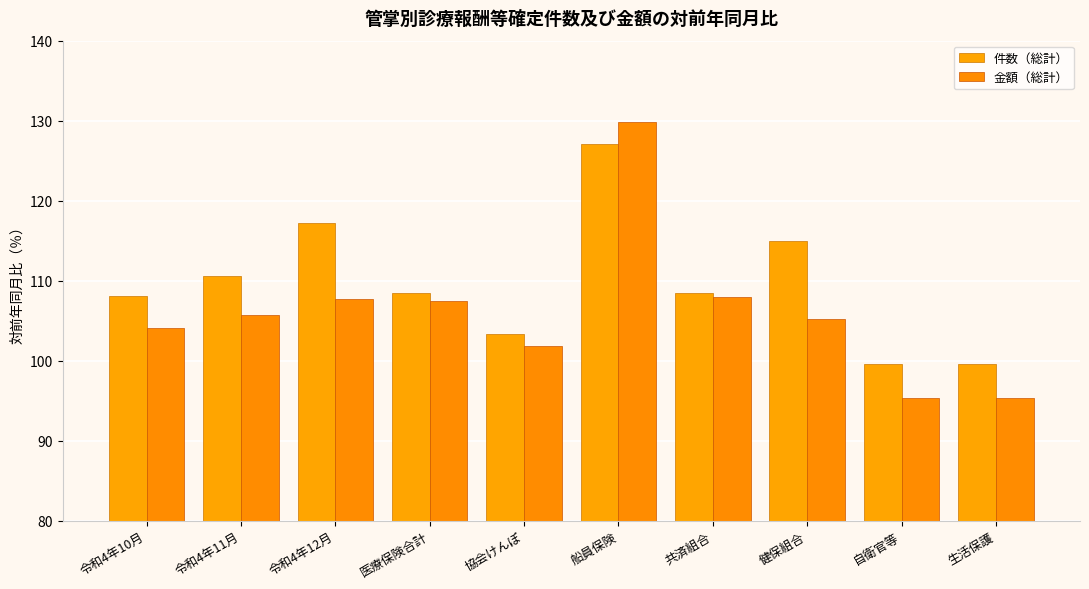

How many bars are there in total?

20